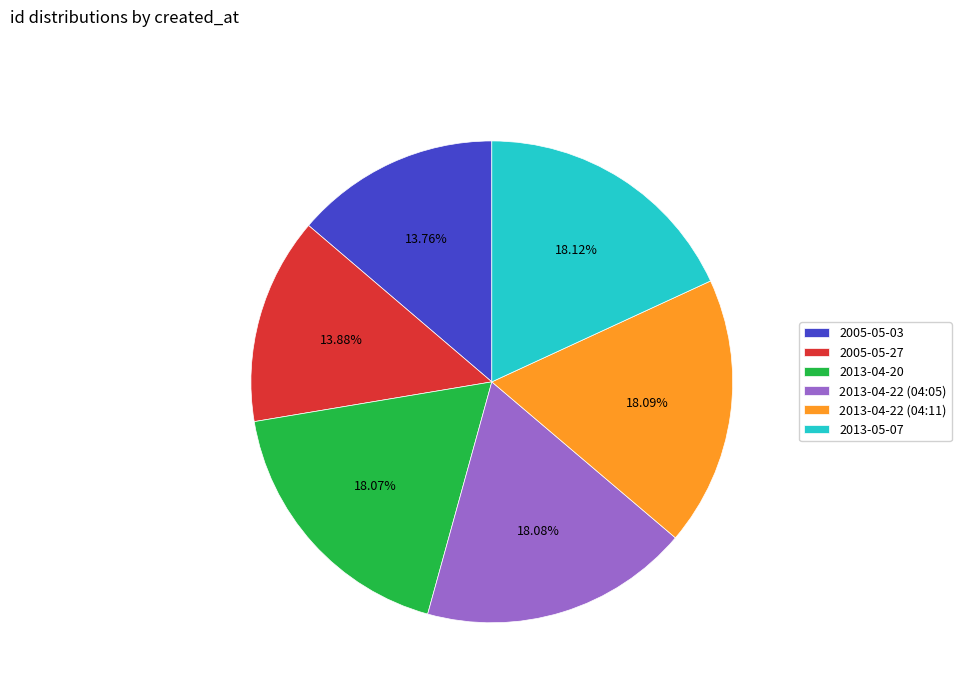

Does any single category account for the majority?

No